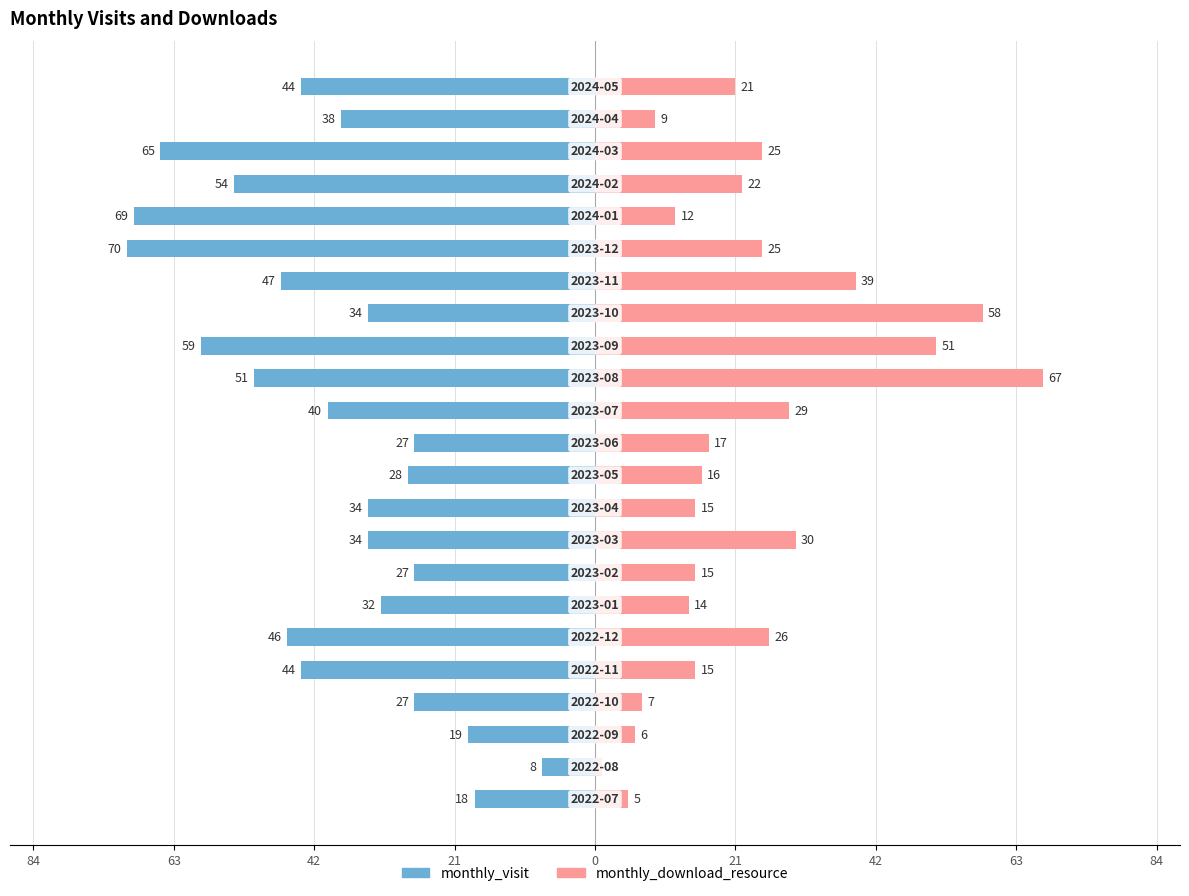

How many groups of bars are there?

23